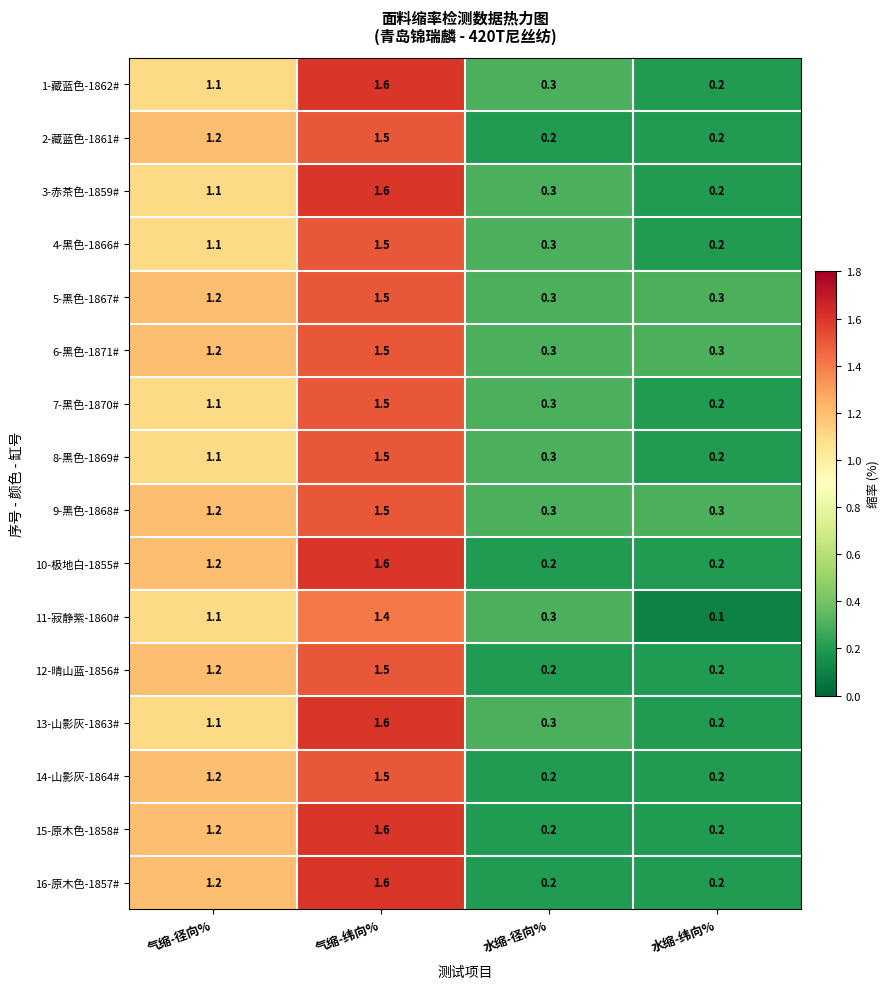

At which category does the chart reach its minimum across all series?

水缩-纬向%